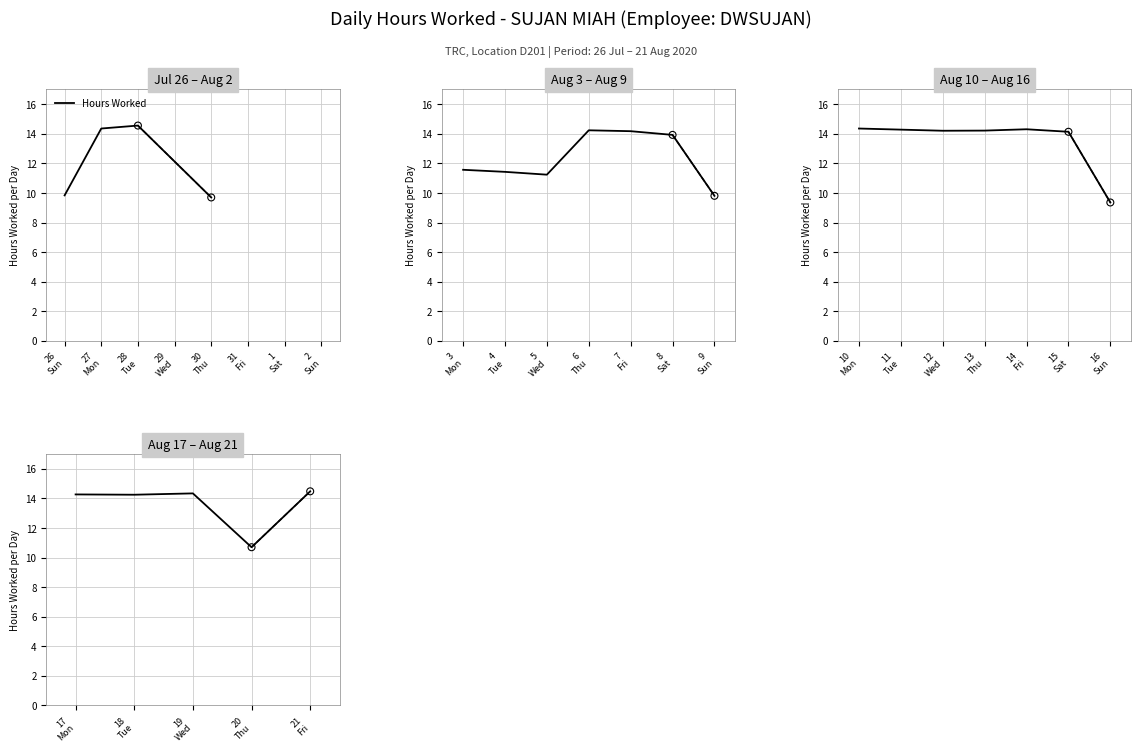

Which has a higher value, 21 Fri or 17 Mon?

21 Fri